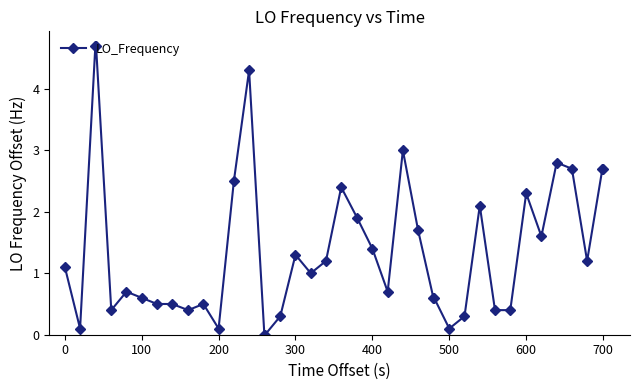

What is the value of the 19th point from the left?

1.0